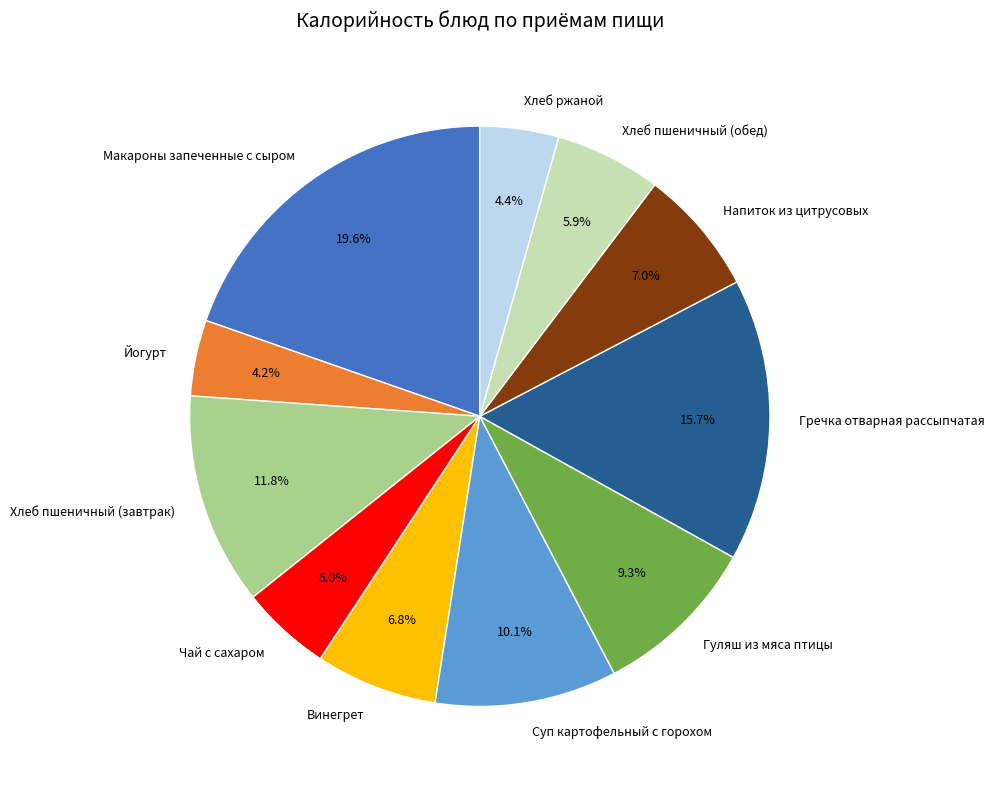

To the nearest percent, what portion does Йогурт represent?

4%